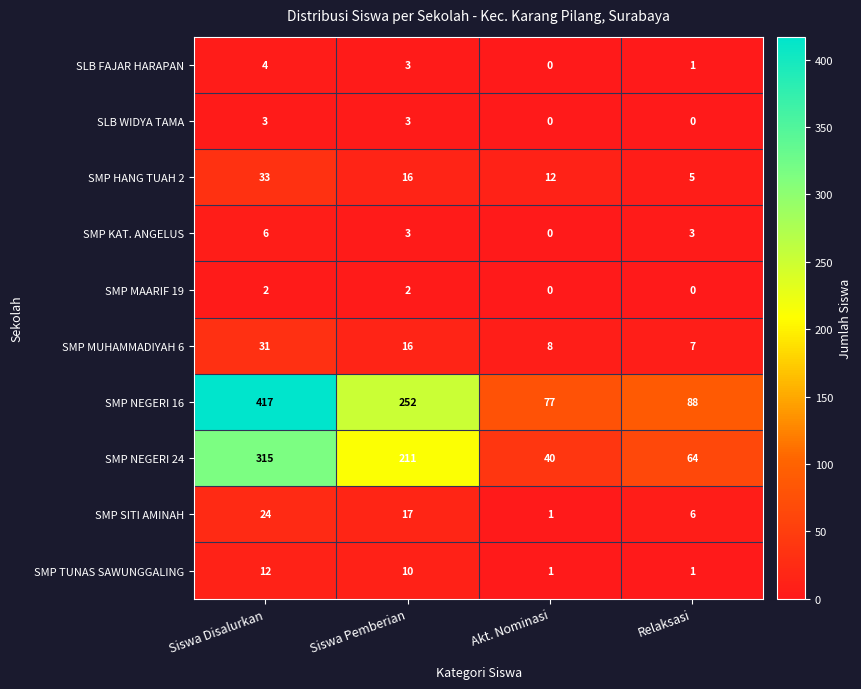

The value of SMP NEGERI 24 at Akt. Nominasi is 12. True or false?

False